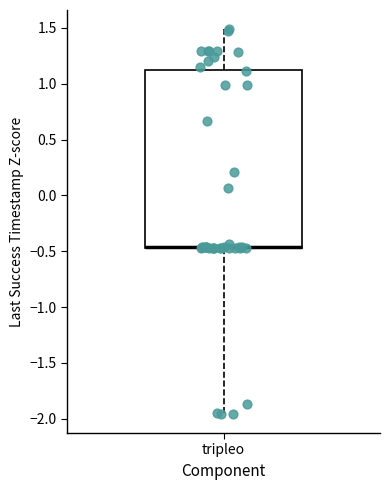

Transcribe this box plot: give where the median line is, the range the box spans, and where the two whiskers end, as read against the y-axis. The values are not printed on the chart, so give them approximately, as read against the axis.

median -0.45 (drawn on the box's lower edge), box -0.45 to 1.10, whiskers -1.95 to 1.50